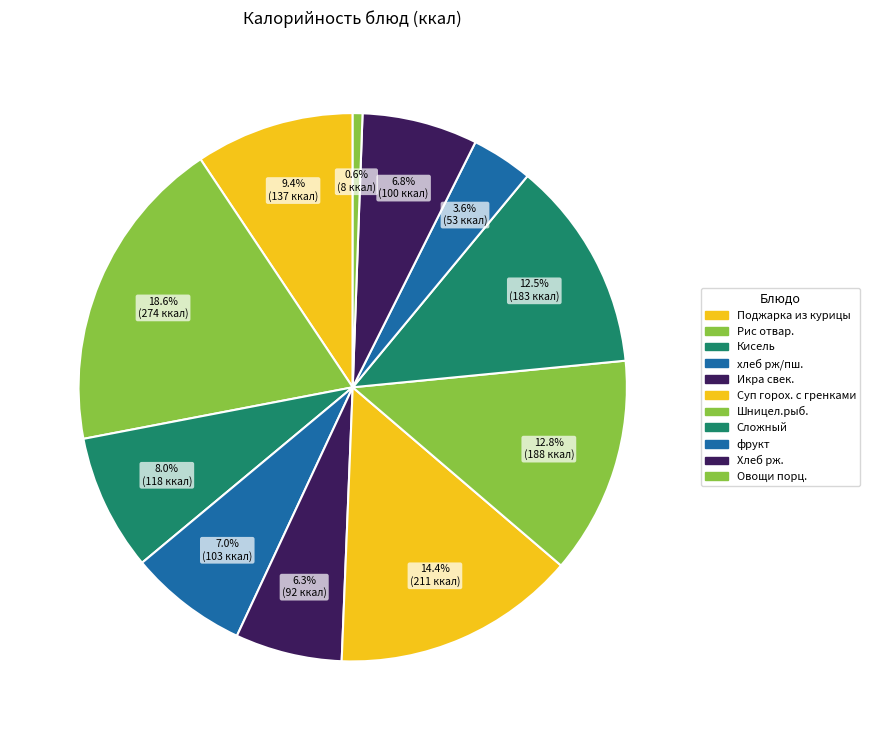

How many segments does this pie chart have?

11